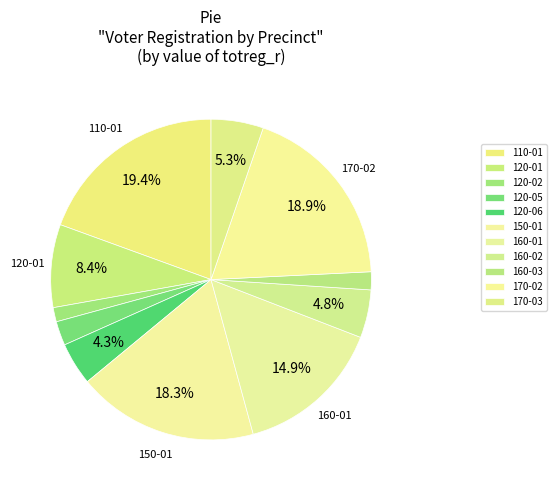

To the nearest percent, what percentage of the pie is 170-03?

5%